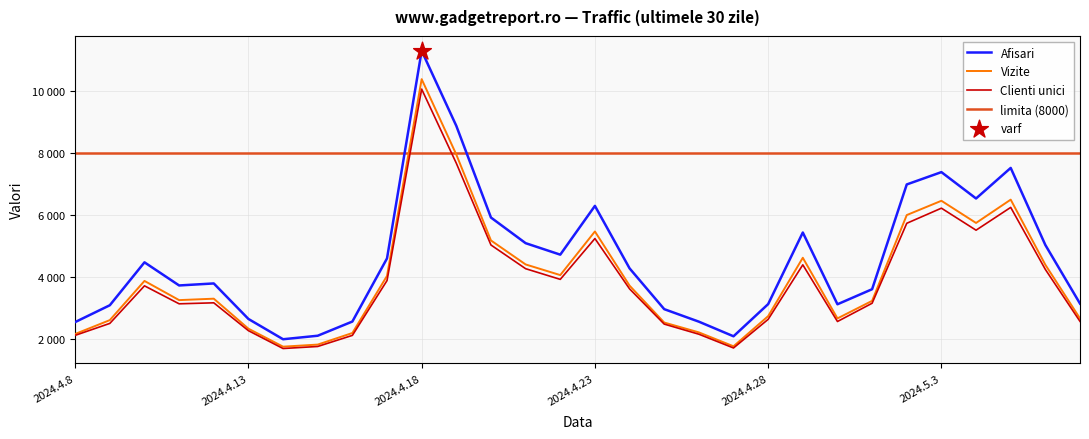

Is the value of Afisari at 2024.4.30 greater than the value of Clienti unici at 2024.5.6?

No